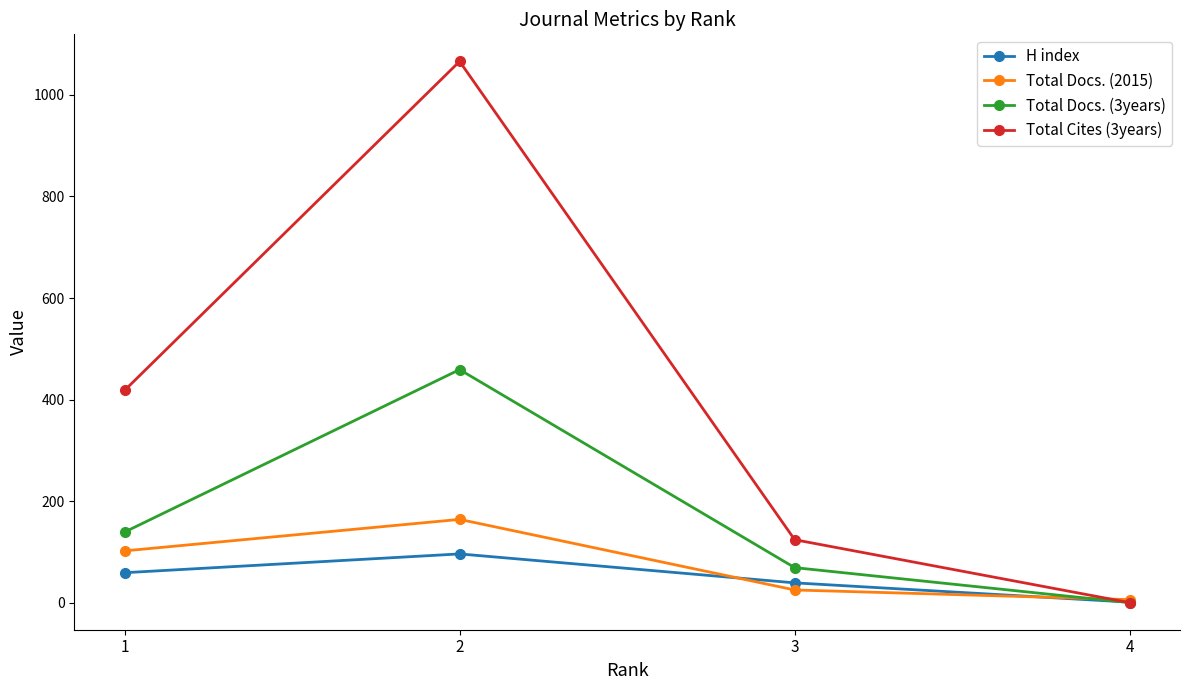

Which series has the largest range (max minus min)?

Total Cites (3years)